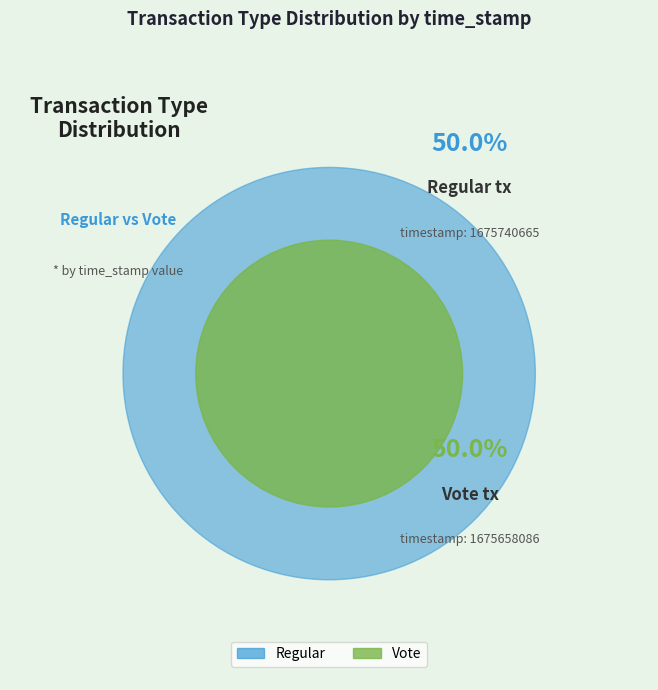

To the nearest percent, what is the average slice percentage?

50%